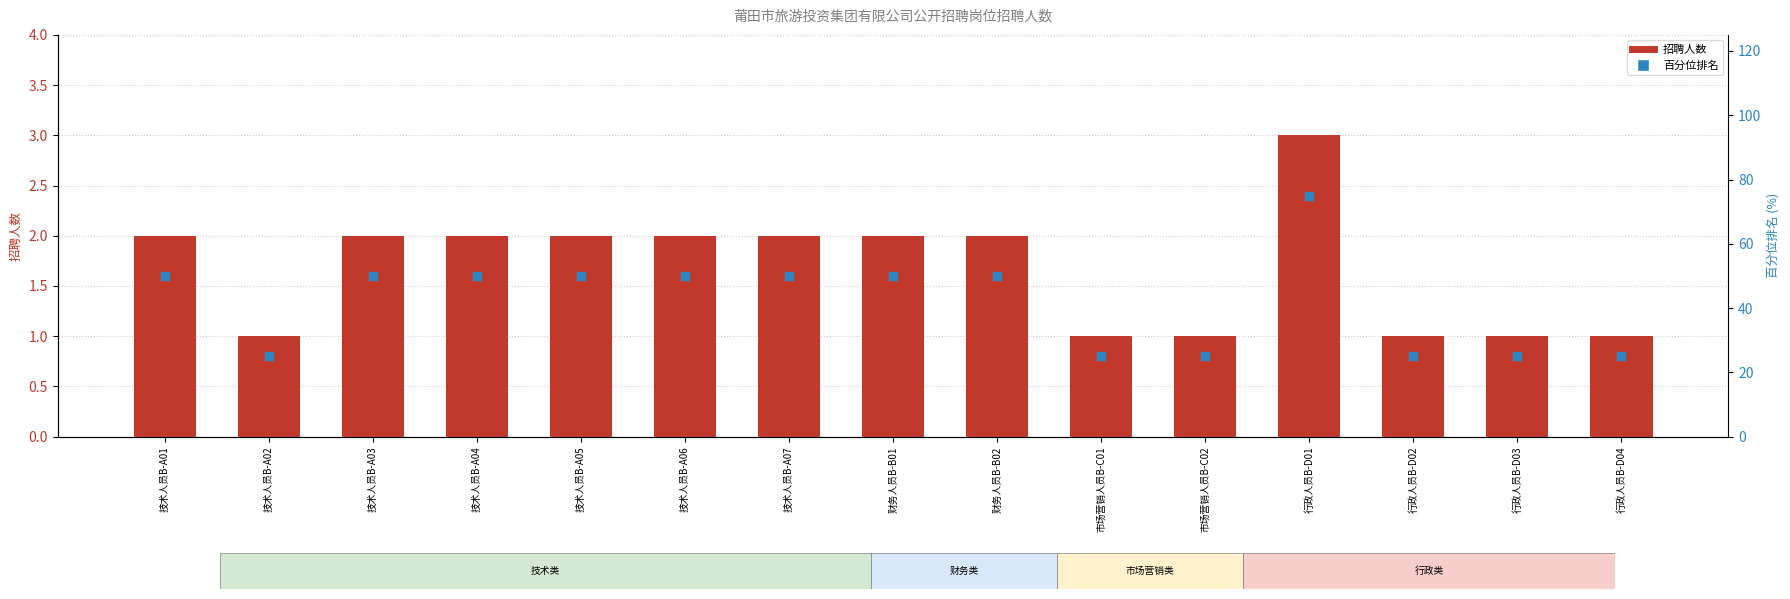

At how many categories does at least one series exceed 69?

1